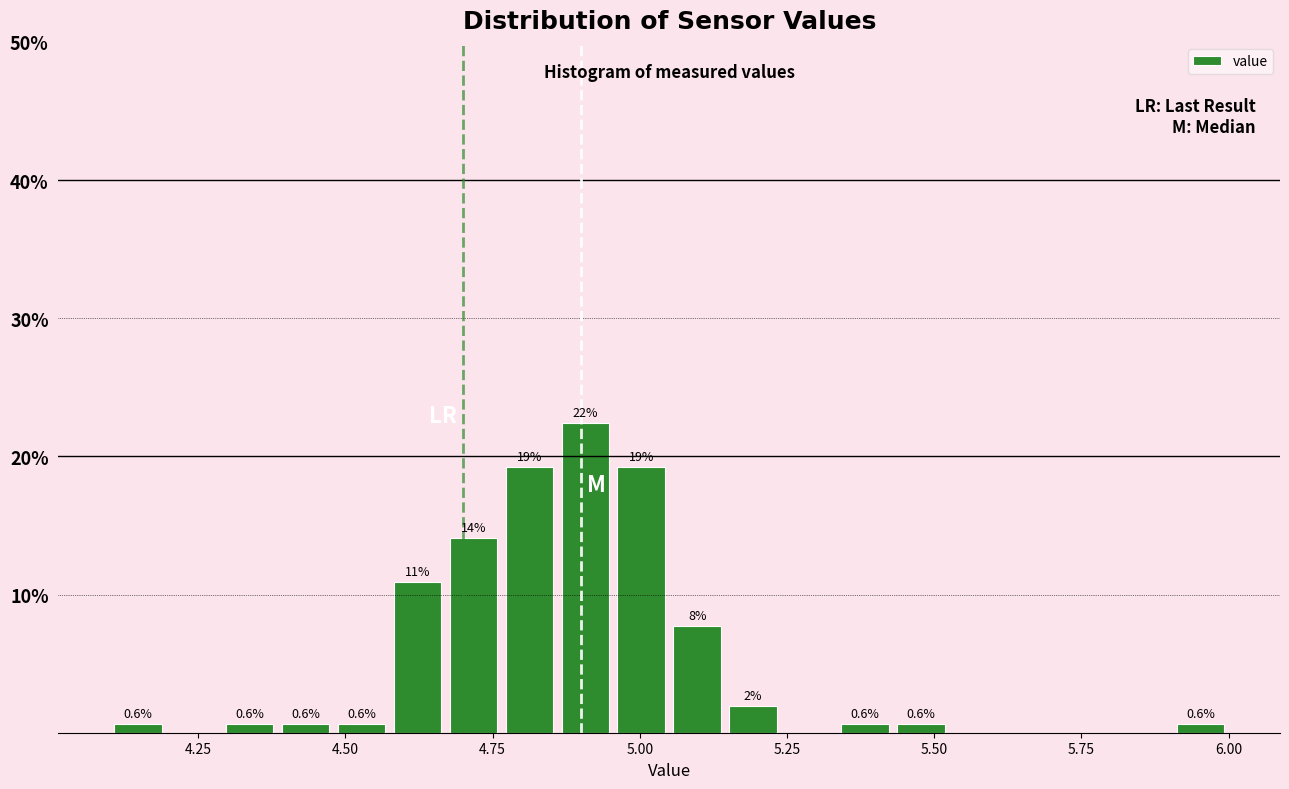

Around what value on the x-axis is the tallest bar? Give the approximate position of its centre, as read against the axis.

4.90